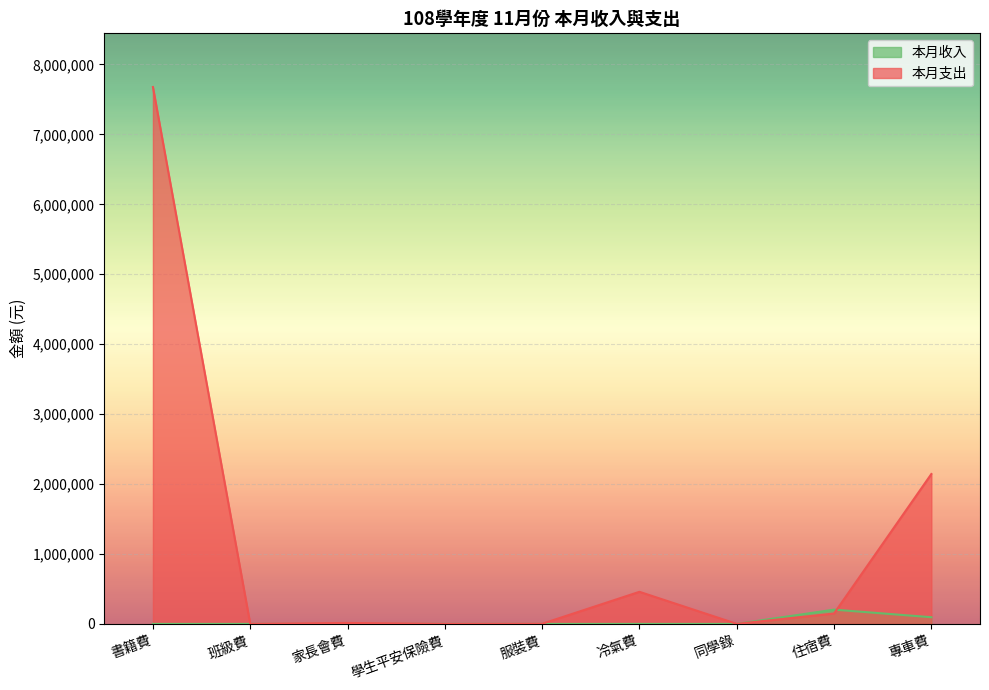

Reading left to right, what are all the values shown in this chart?

本月收入: 書籍費=0	班級費=0	家長會費=0	學生平安保險費=0	服裝費=0	冷氣費=0	同學錄=0	住宿費=204100	專車費=95500
本月支出: 書籍費=7676961	班級費=275	家長會費=13562	學生平安保險費=0	服裝費=1875	冷氣費=458885	同學錄=690	住宿費=148865	專車費=2143296